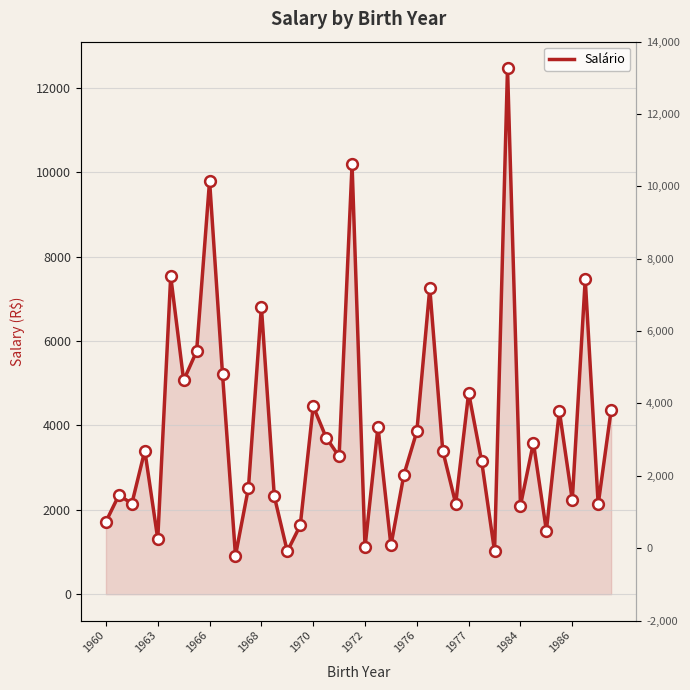

Which has a higher value, 24 or 37?

37